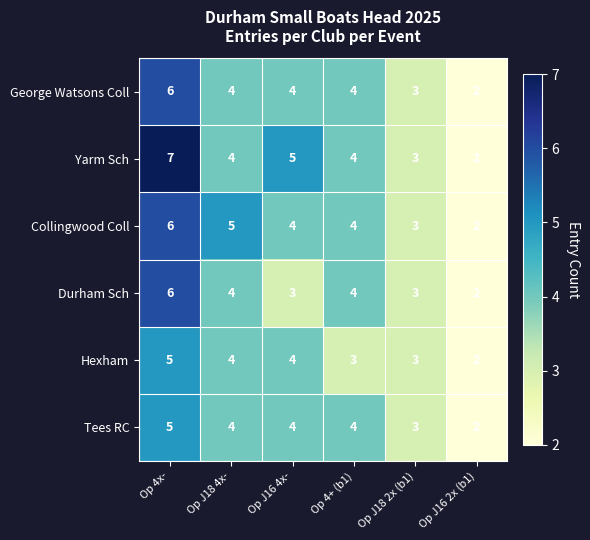

Which series has the widest spread of values?

Yarm Sch